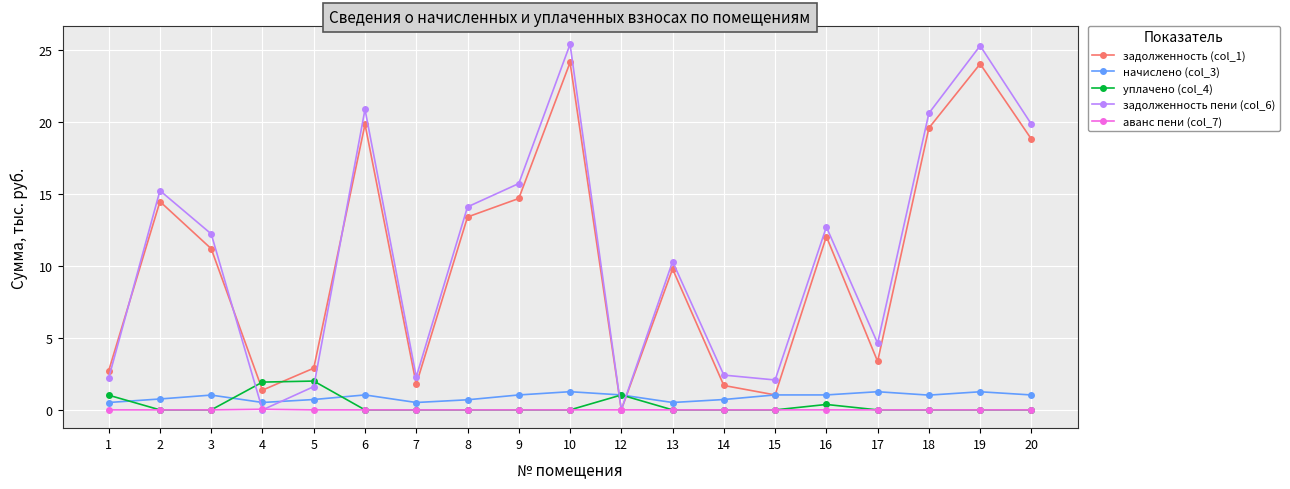

What is the spread (max minus min) of values at 2?

15.2